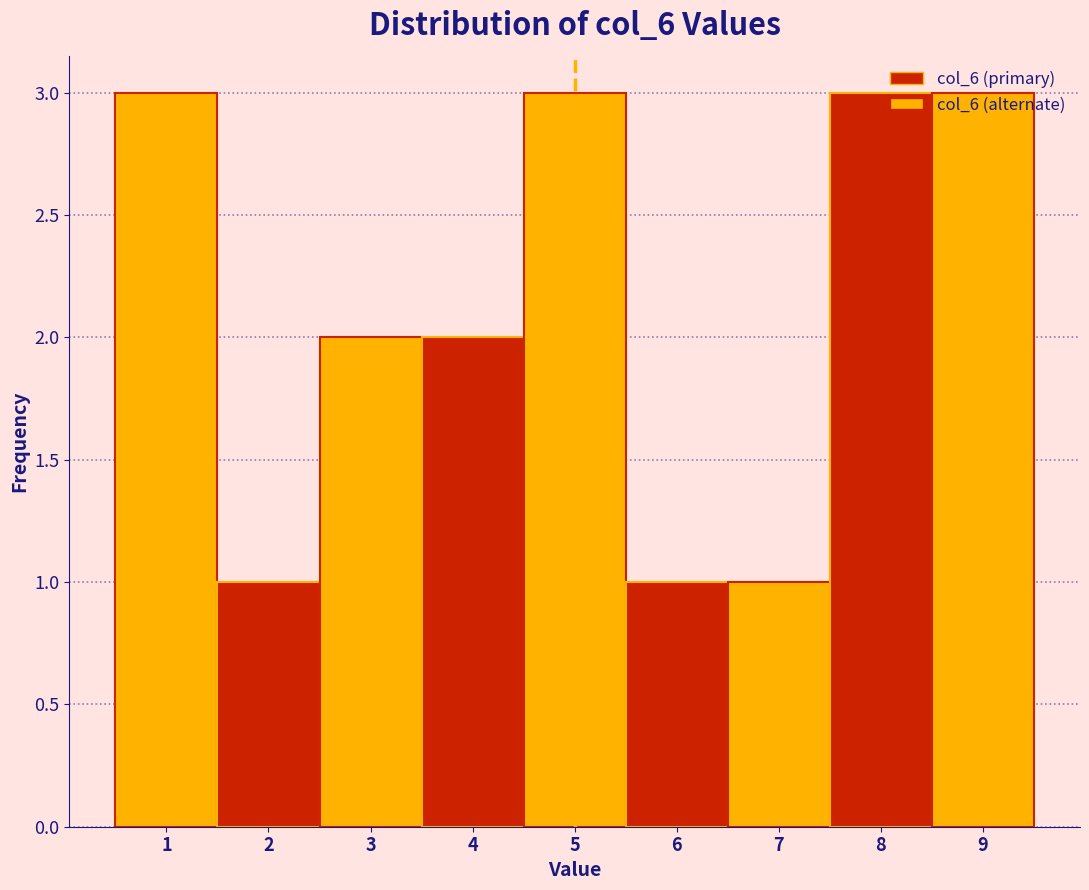

Reading left to right, list every bar in this chart as the range it spans on the x-axis followed by its height. The values are not printed on the chart, so give them approximately, as read against the axis.

0.5 to 1.5: 3
1.5 to 2.5: 1
2.5 to 3.5: 2
3.5 to 4.5: 2
4.5 to 5.5: 3
5.5 to 6.5: 1
6.5 to 7.5: 1
7.5 to 8.5: 3
8.5 to 9.5: 3